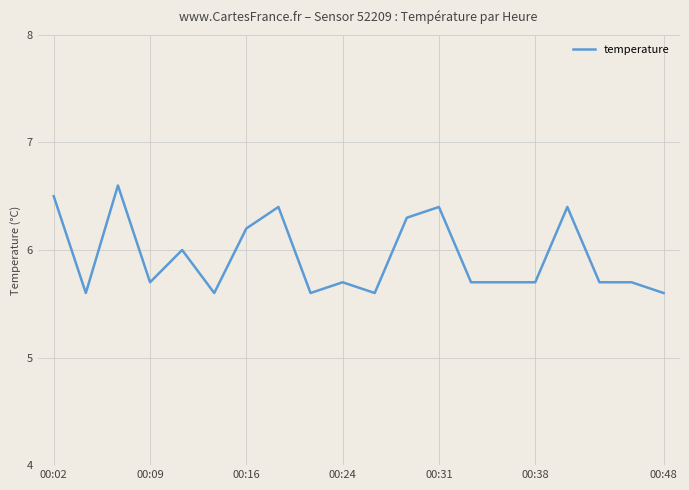

What is the minimum value shown in the chart?

5.6